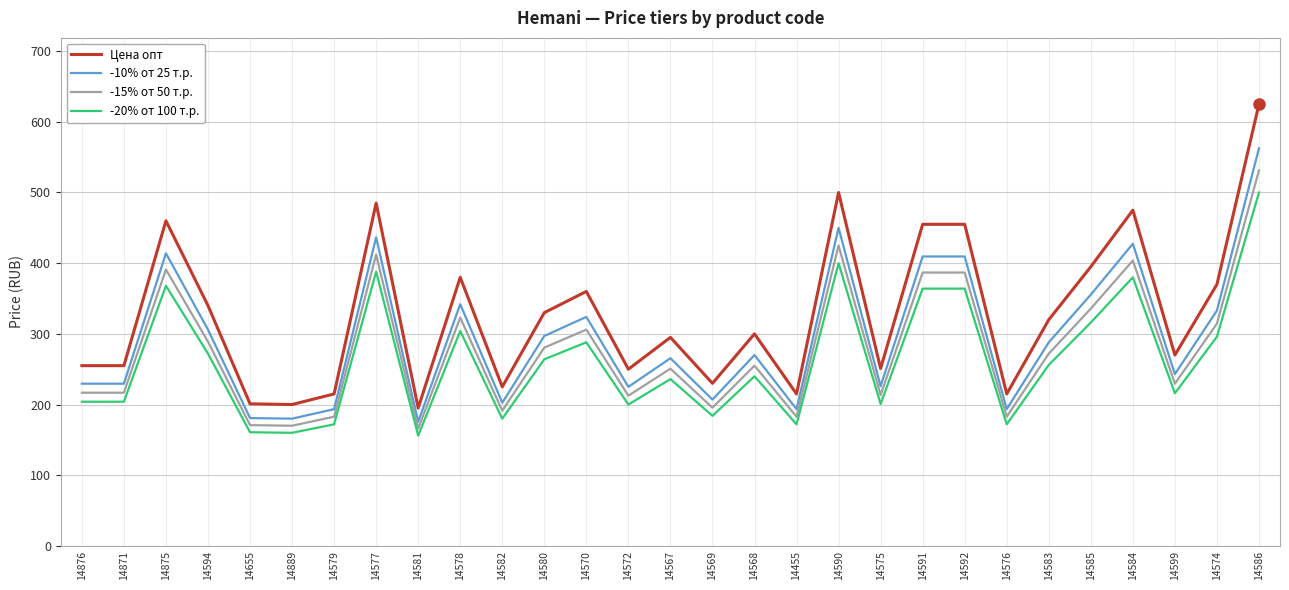

What is the difference between the Цена опт values at 14585 and 14875?

65.0